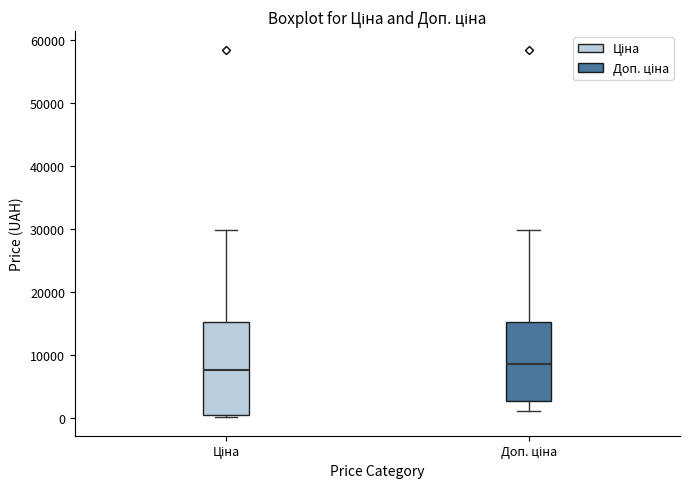

Comparing the boxes themselves (not the whiskers), which one is the tallest?

Ціна